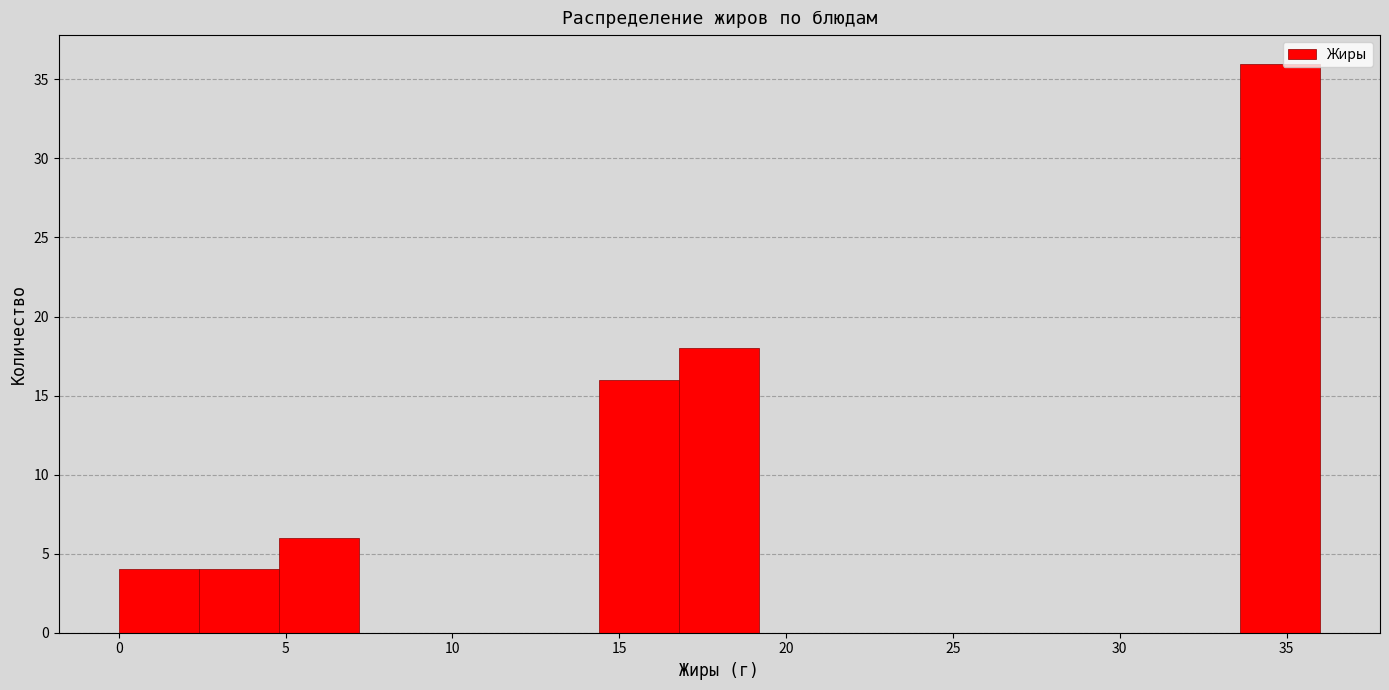

Over which range of the x-axis is the bar tallest?

33.6 to 36.0